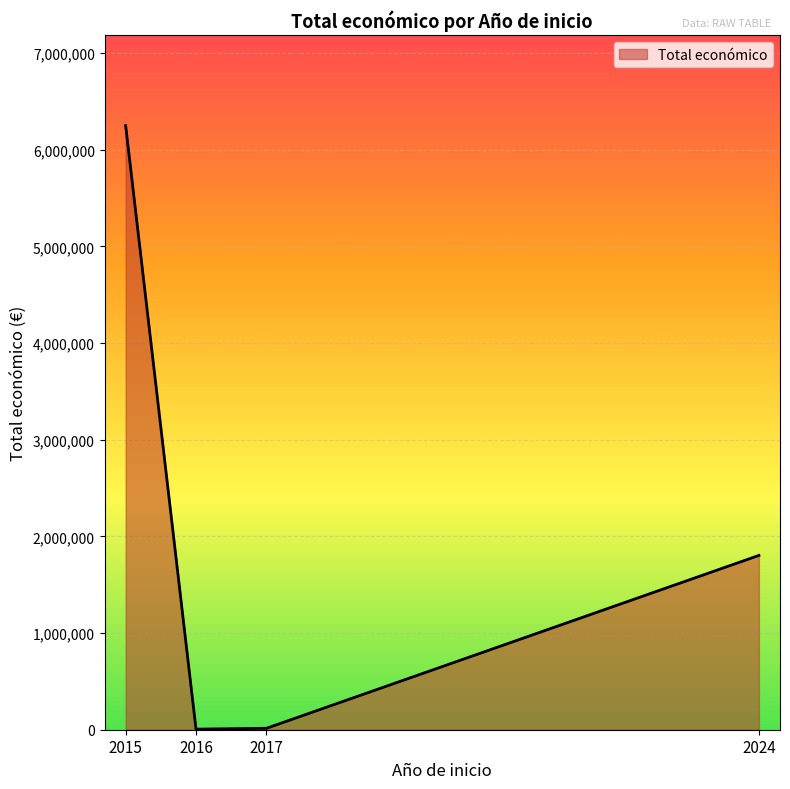

Is it true that the value at 2024 is 1803013?

True